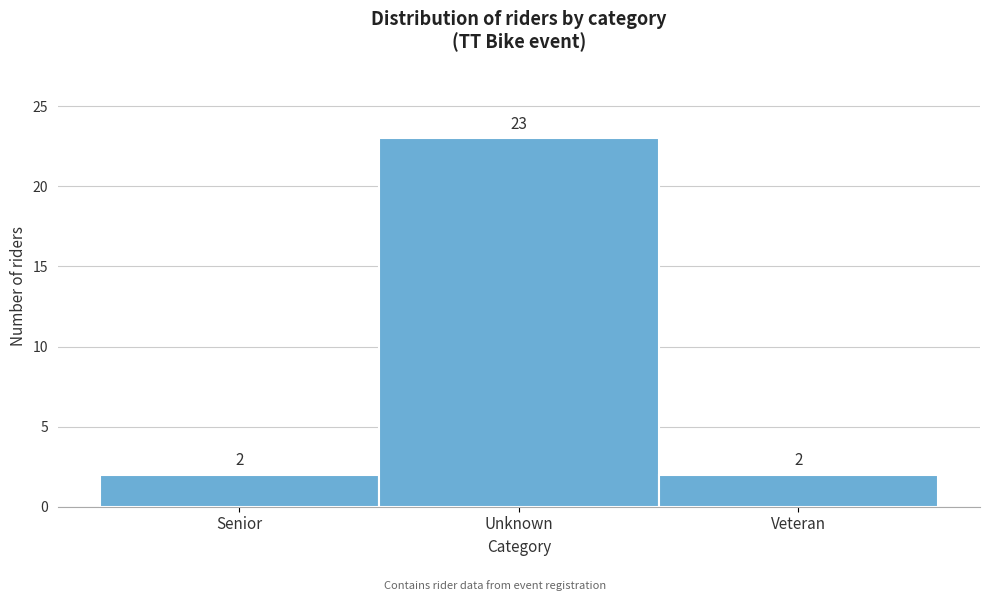

Reading right to left, extract all data points from this chart.

Veteran=2	Unknown=23	Senior=2